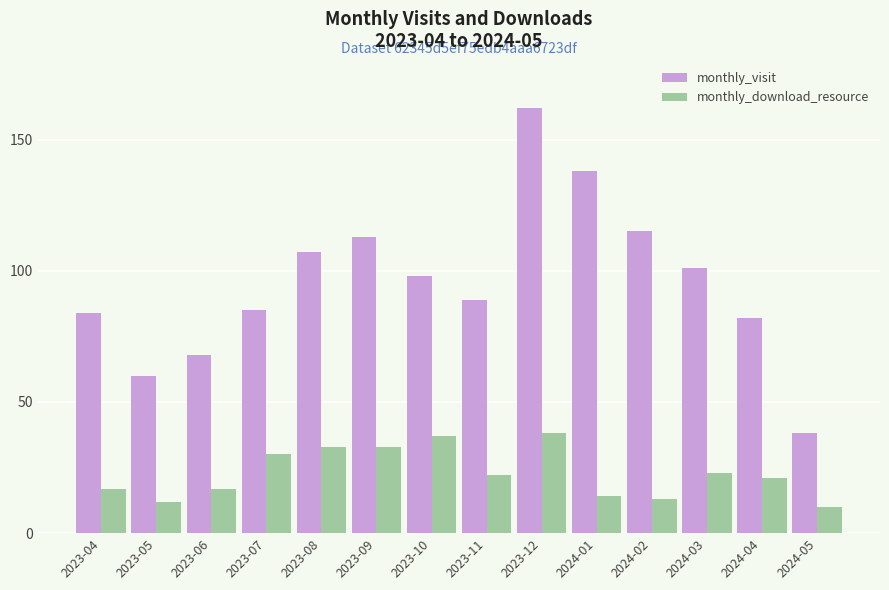

What is the sum of all monthly_download_resource values?

320